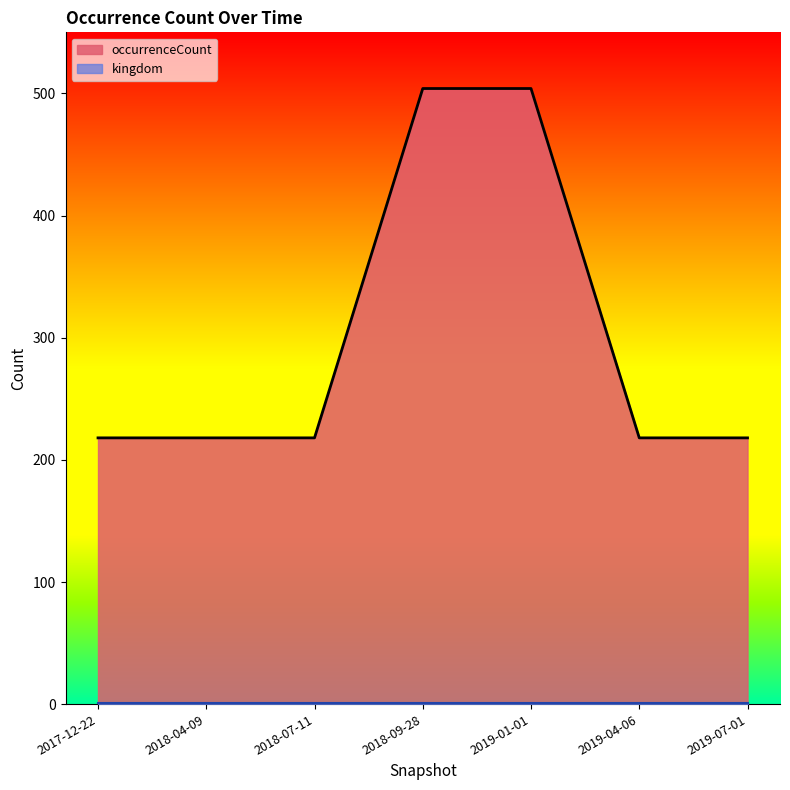

At which label is the value closest to 361?

2017-12-22